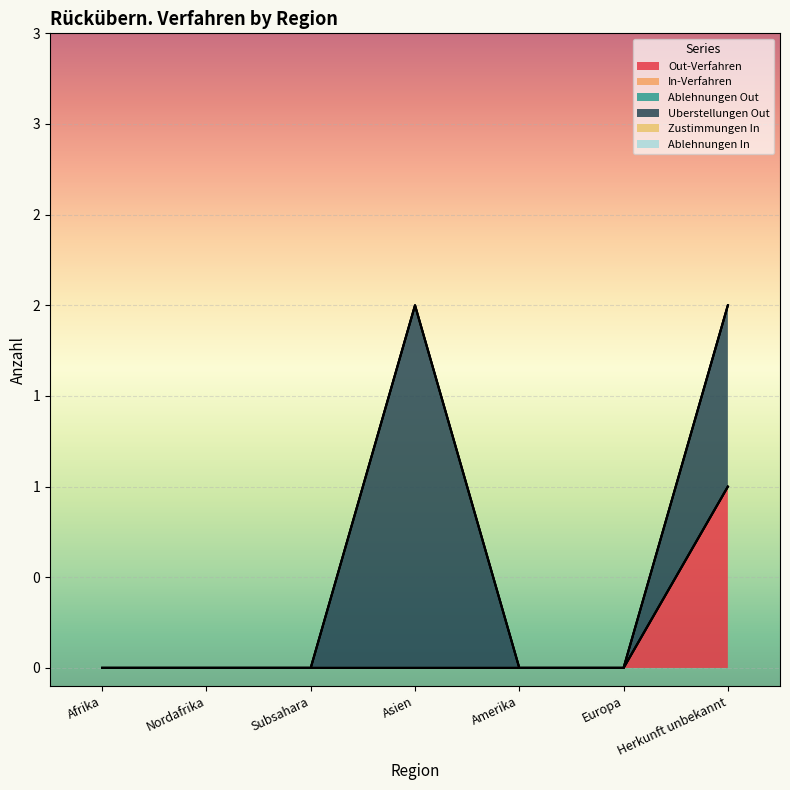

Which series changed the most between Subsahara and Europa?

Out-Verfahren